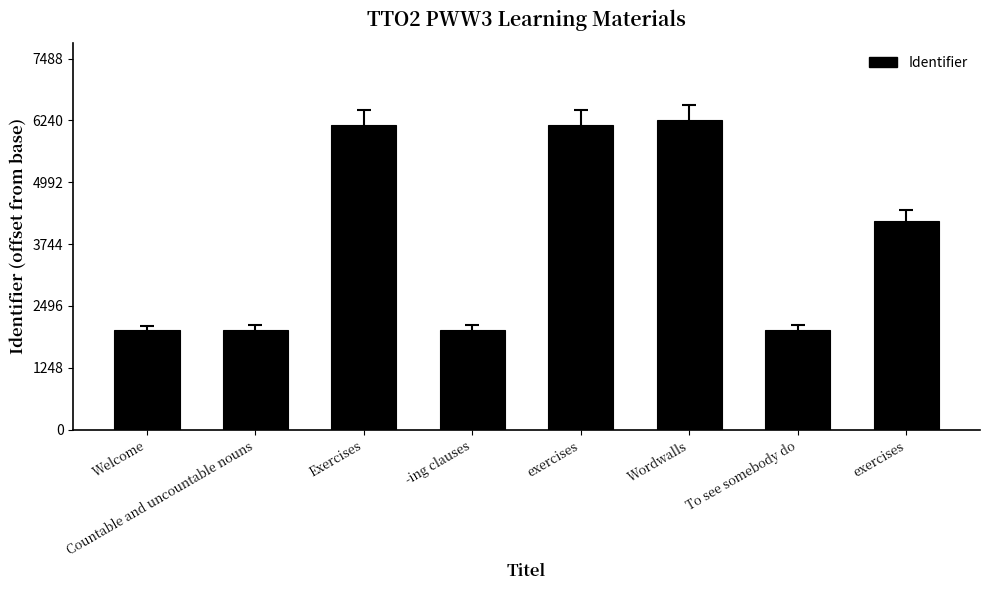

What is the value of the 3rd bar from the left?

6145